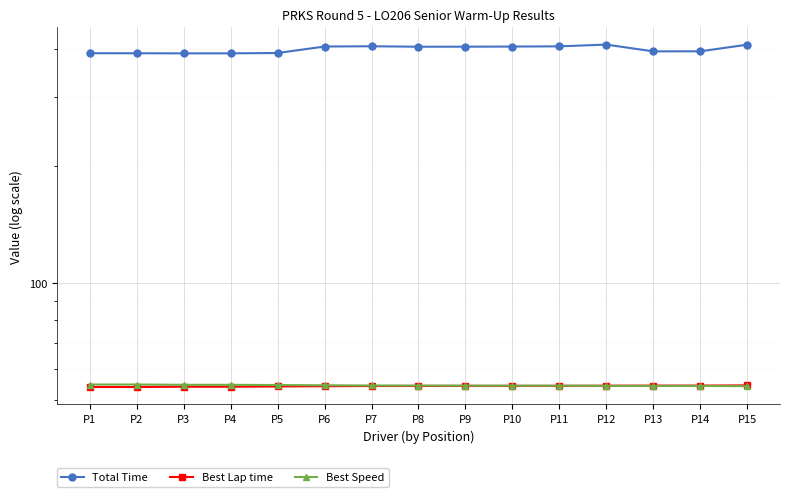

What is the spread (max minus min) of values at P4?

335.5